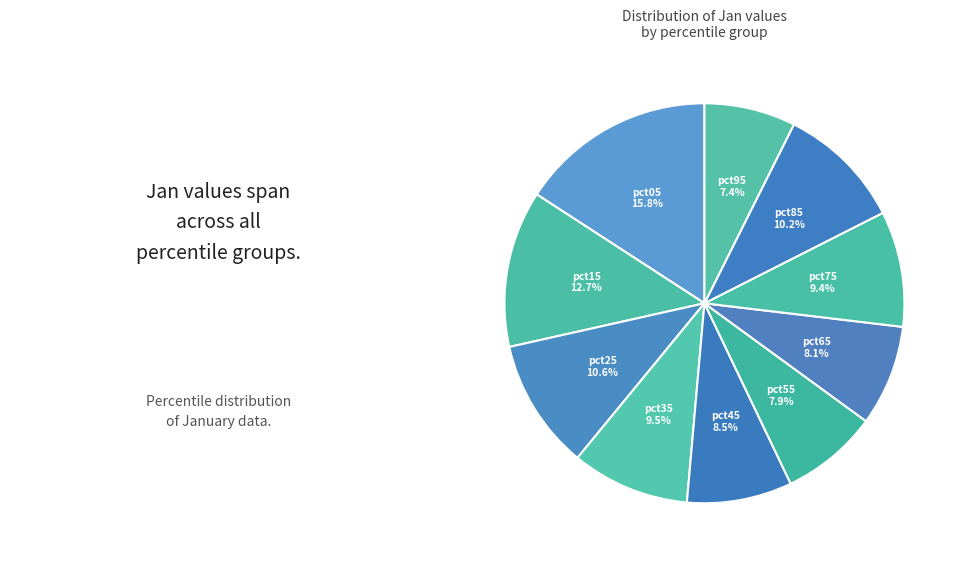

To the nearest percent, what percentage of the pie is pct95?

7%